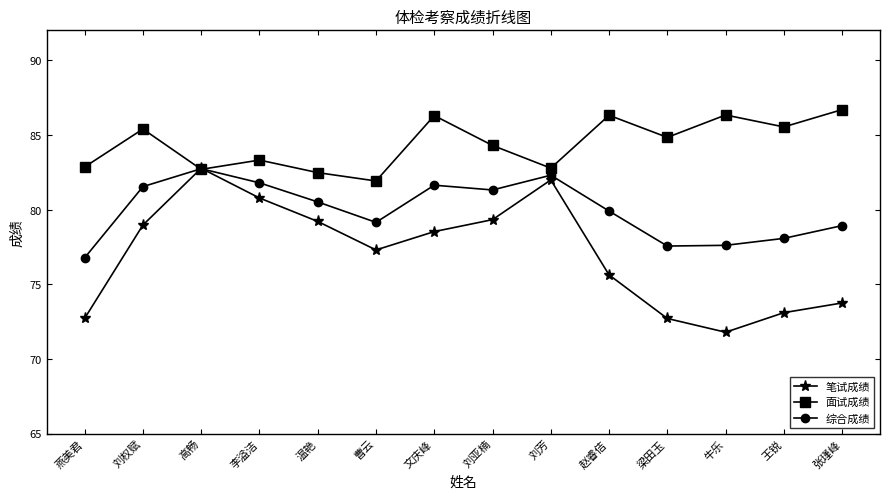

In 笔试成绩, how many points are lower than both neighbors (excluding endpoints)?

2